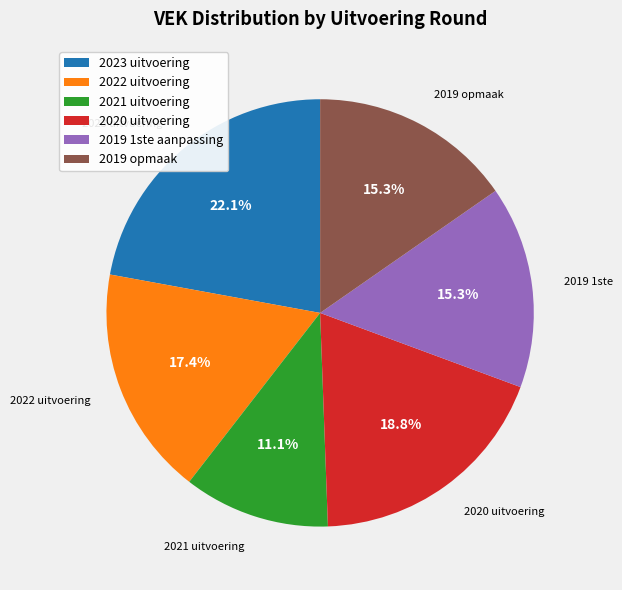

Which slice is the largest?

2023 uitvoering